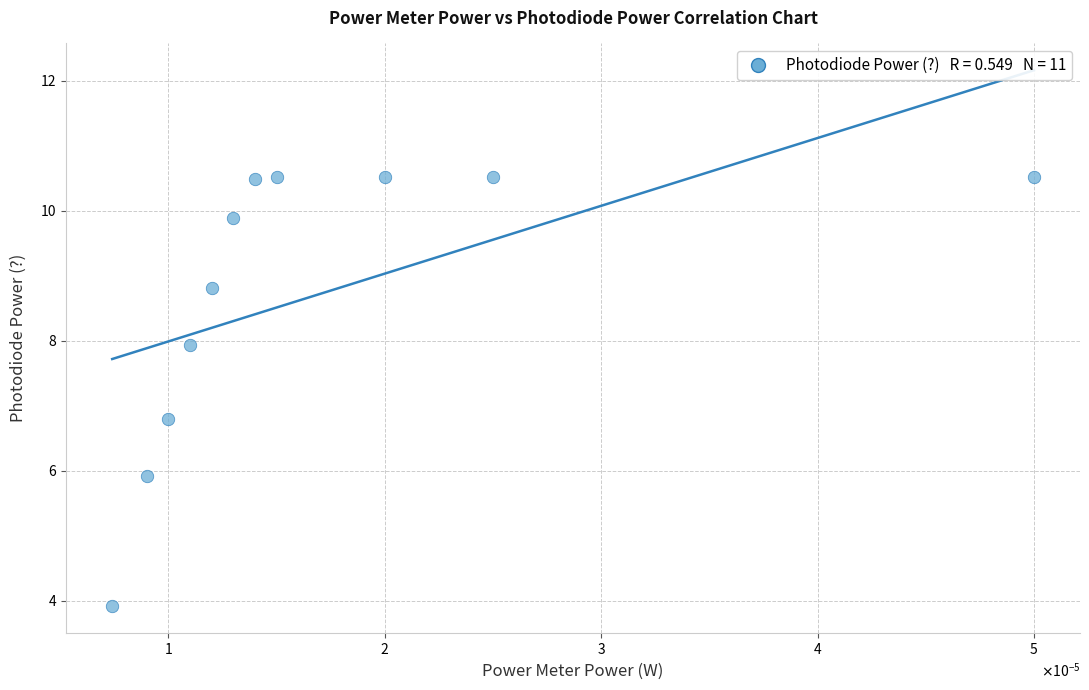

What is the range of Y values (max minus min)?

6.6